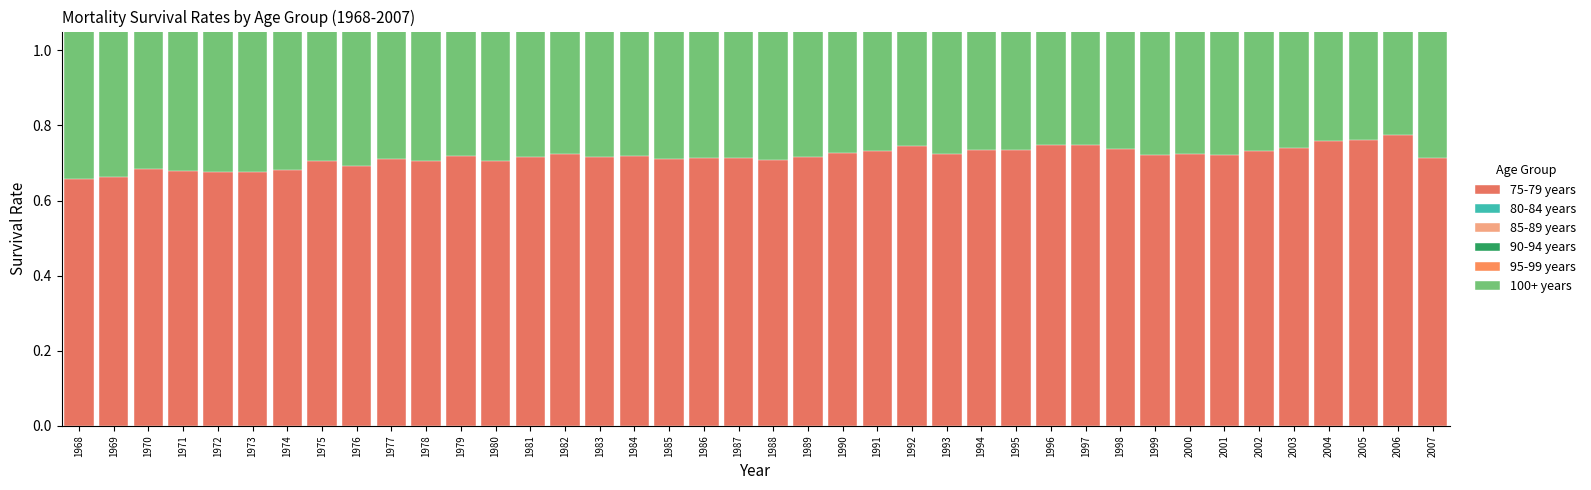

What is the average value of the 90-94 years series?

0.8